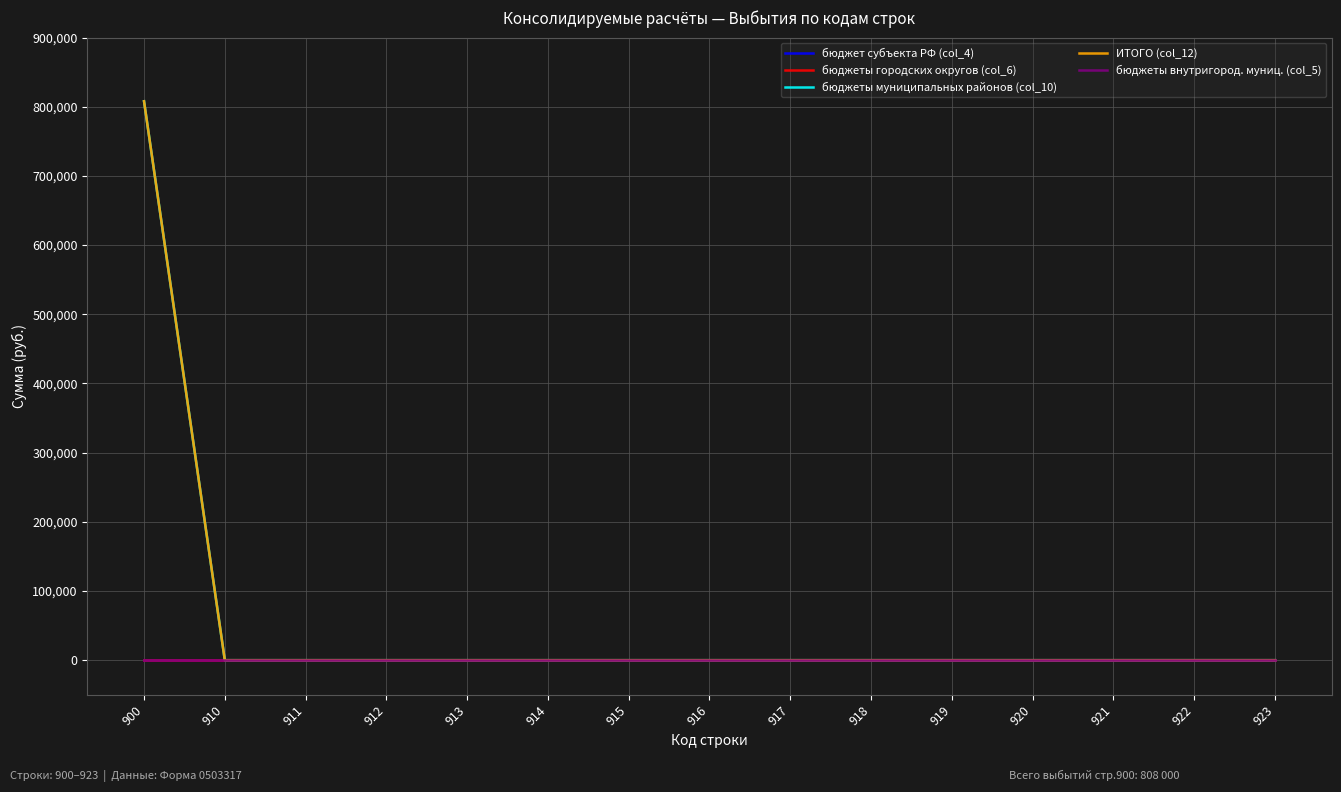

Which series has the largest total across all categories?

бюджеты муниципальных районов (col_10)